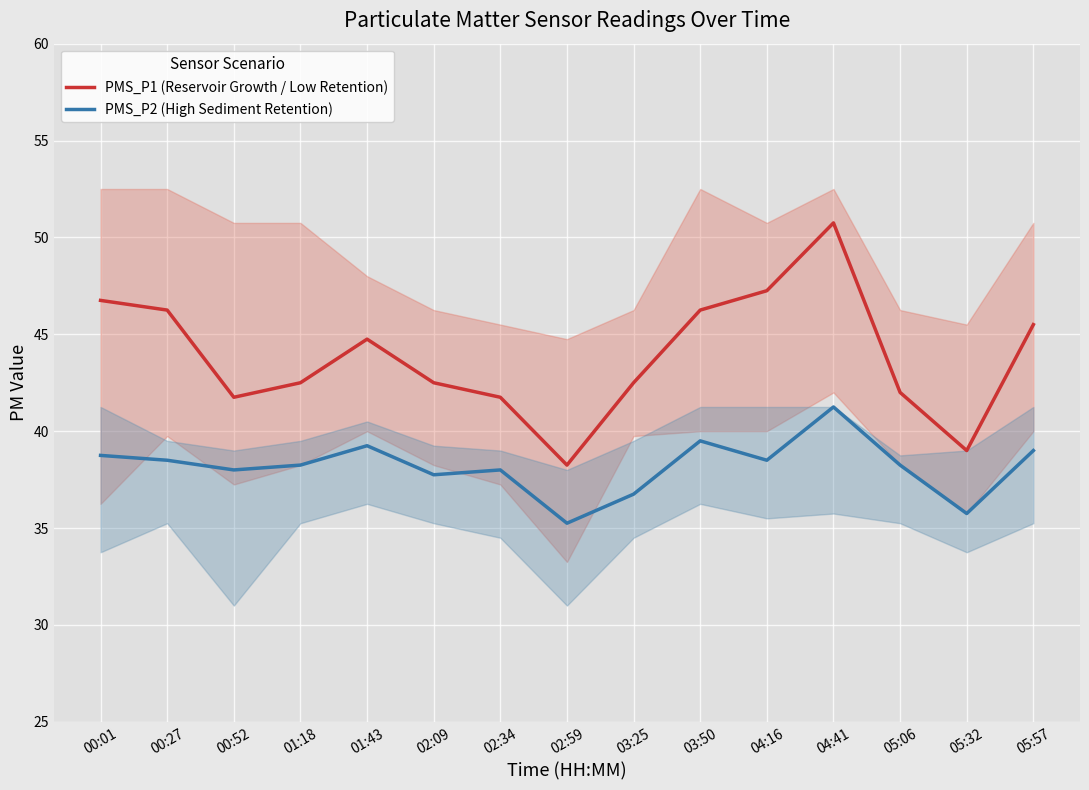

What is the difference between the highest and lowest values at 02:34?

3.8